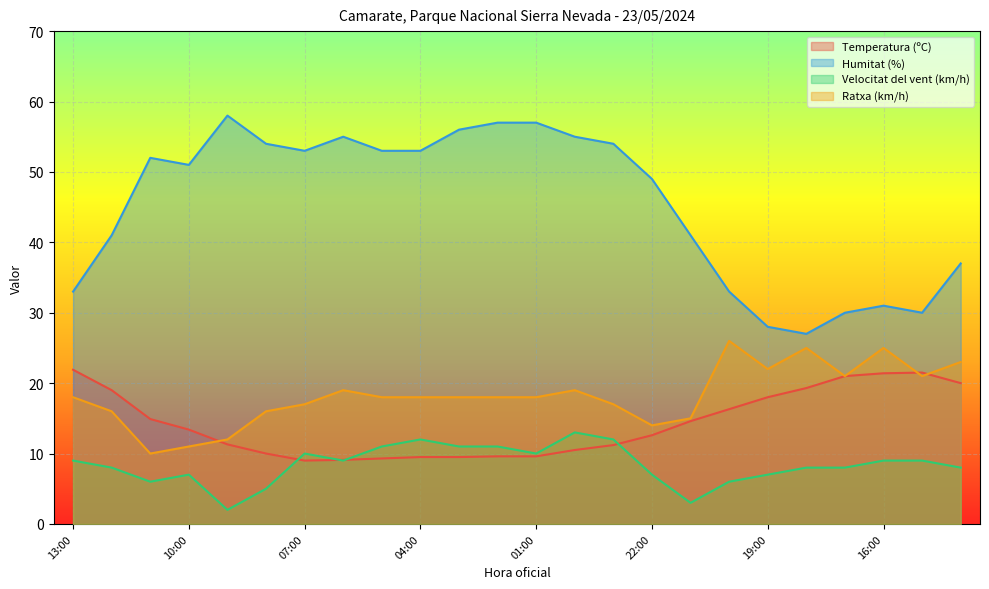

What position from the right is 15:00?

2